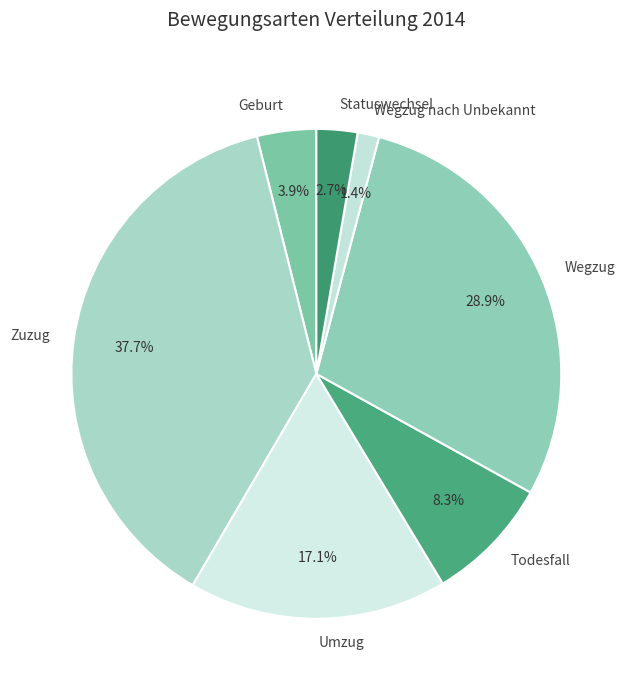

Which slice is the largest?

Zuzug